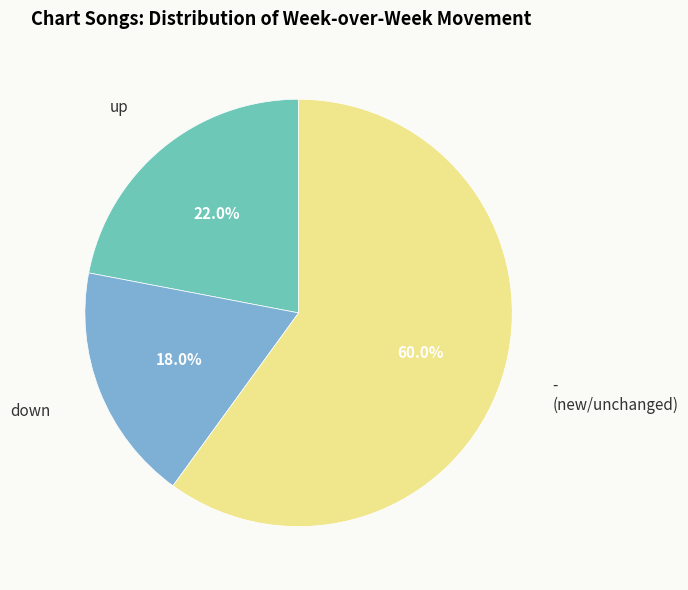

To the nearest percent, what portion does up represent?

22%